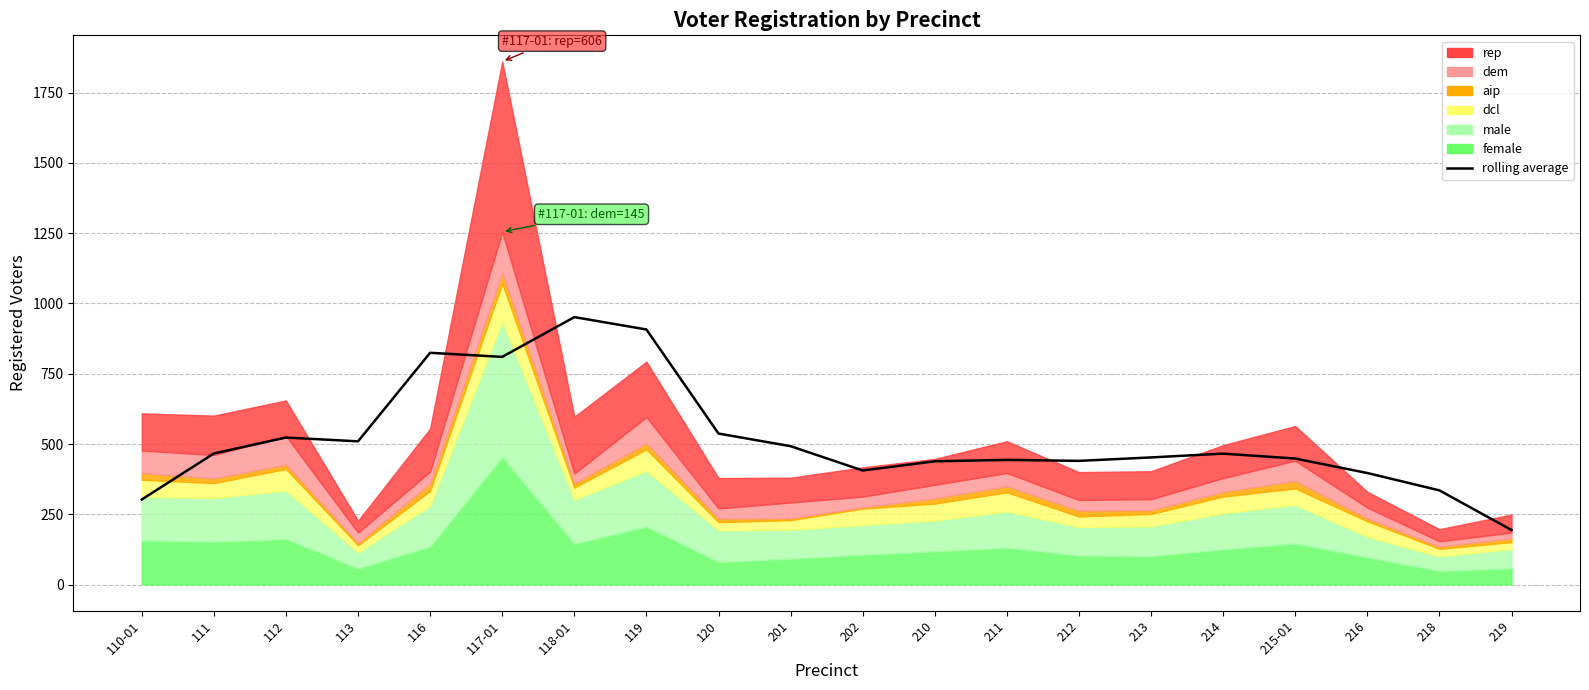

Rank the categories by value from lowest to highest.

219, 110-01, 218, 216, 202, 210, 212, 211, 215-01, 213, 214, 111, 201, 113, 112, 120, 117-01, 116, 119, 118-01